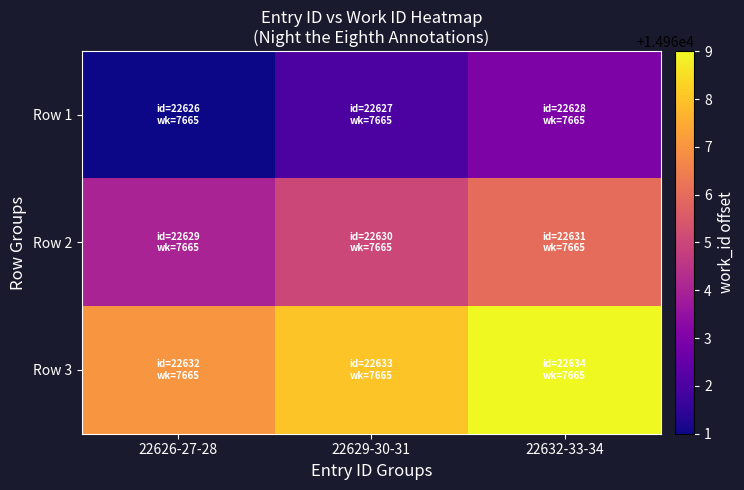

Between 22626-27-28 and 22629-30-31, which series saw the biggest shift?

Row 1